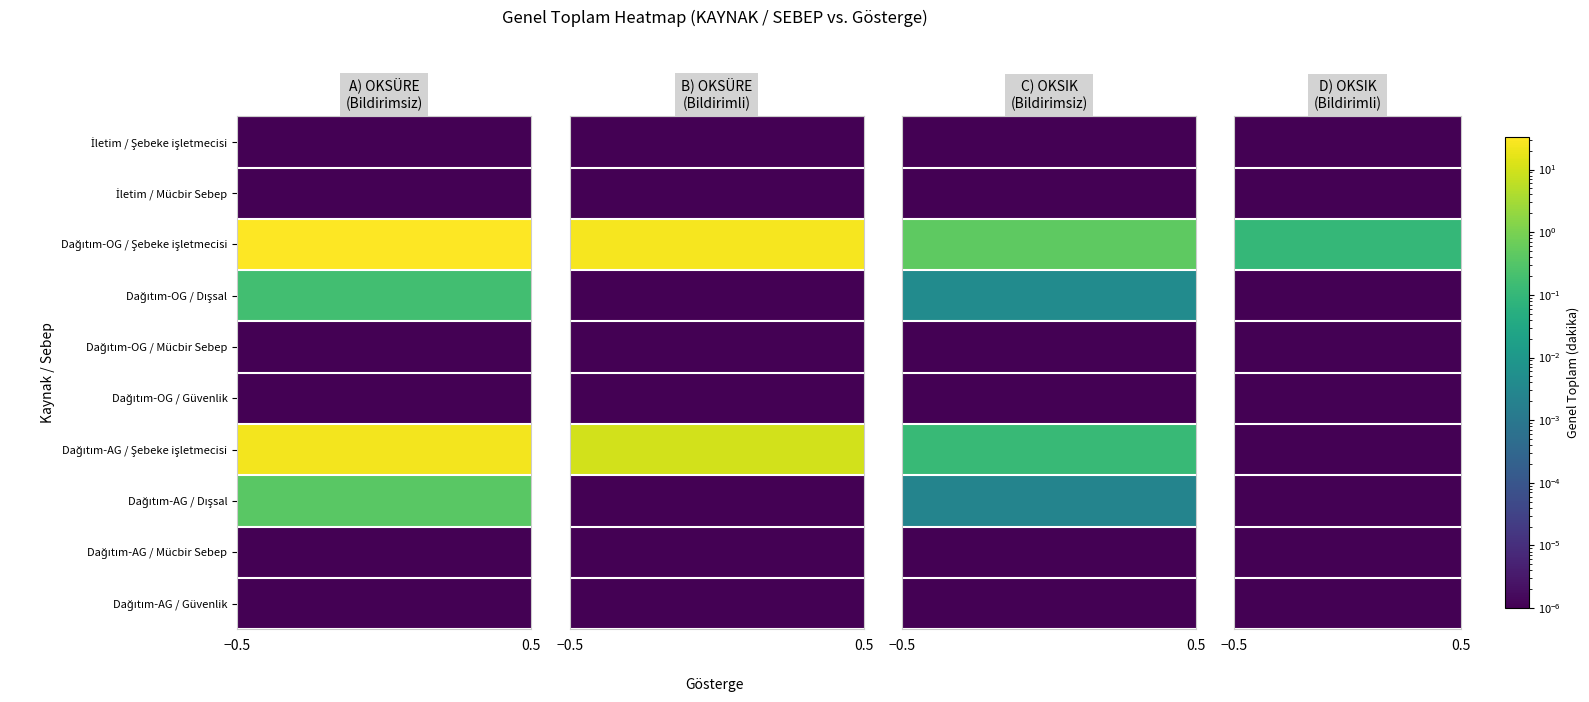

At which label is A) OKSÜRE (Bildirimsiz) closest to 16?

Dağıtım-AG / Şebeke işletmecisi